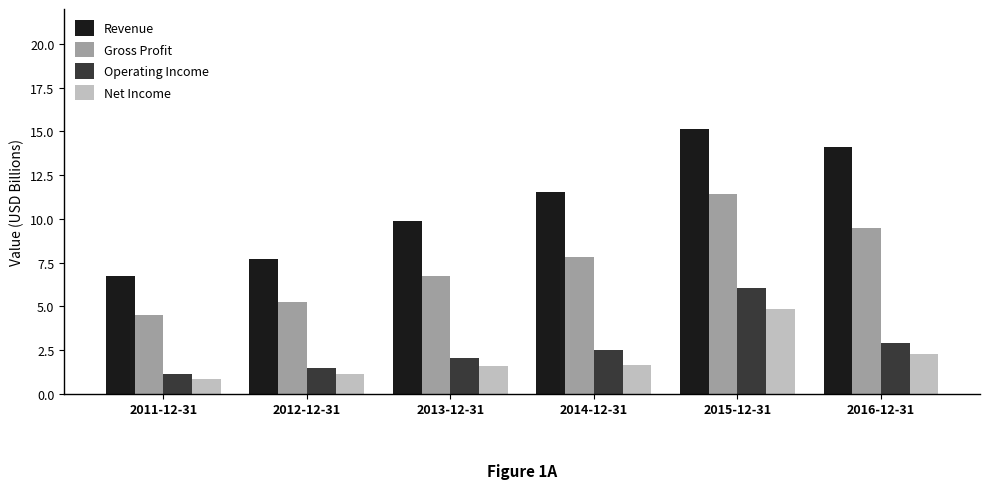

Reading left to right, what are all the values shown in this chart?

Revenue: 2011-12-31=6.7	2012-12-31=7.7	2013-12-31=9.9	2014-12-31=11.6	2015-12-31=15.2	2016-12-31=14.1
Gross Profit: 2011-12-31=4.5	2012-12-31=5.2	2013-12-31=6.7	2014-12-31=7.8	2015-12-31=11.4	2016-12-31=9.5
Operating Income: 2011-12-31=1.1	2012-12-31=1.5	2013-12-31=2.0	2014-12-31=2.5	2015-12-31=6.0	2016-12-31=2.9
Net Income: 2011-12-31=0.8	2012-12-31=1.1	2013-12-31=1.6	2014-12-31=1.7	2015-12-31=4.8	2016-12-31=2.3